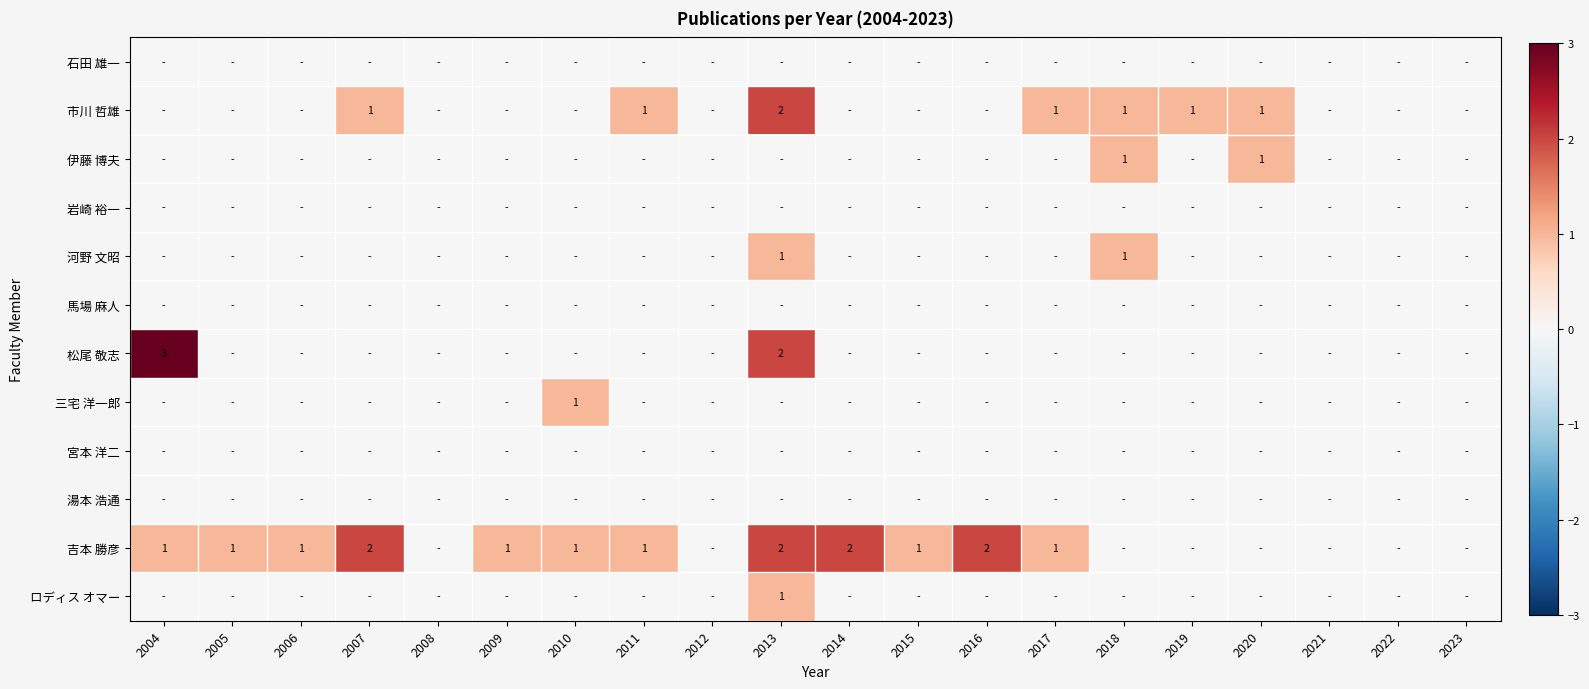

Is it true that 市川 哲雄 equals 0 at 2020?

False